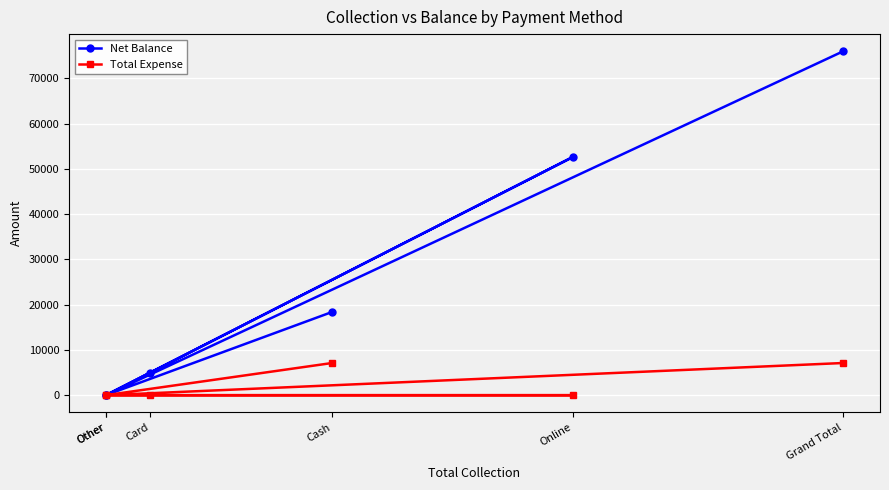

How many lines are shown in the chart?

2